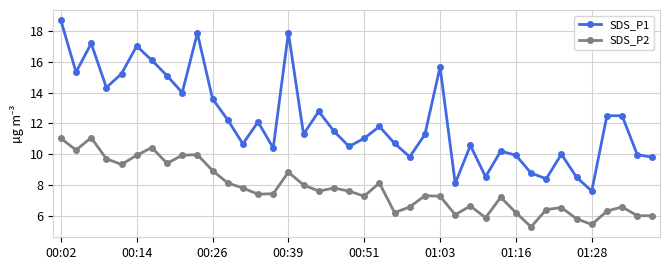

Which series has the largest total across all categories?

SDS_P1